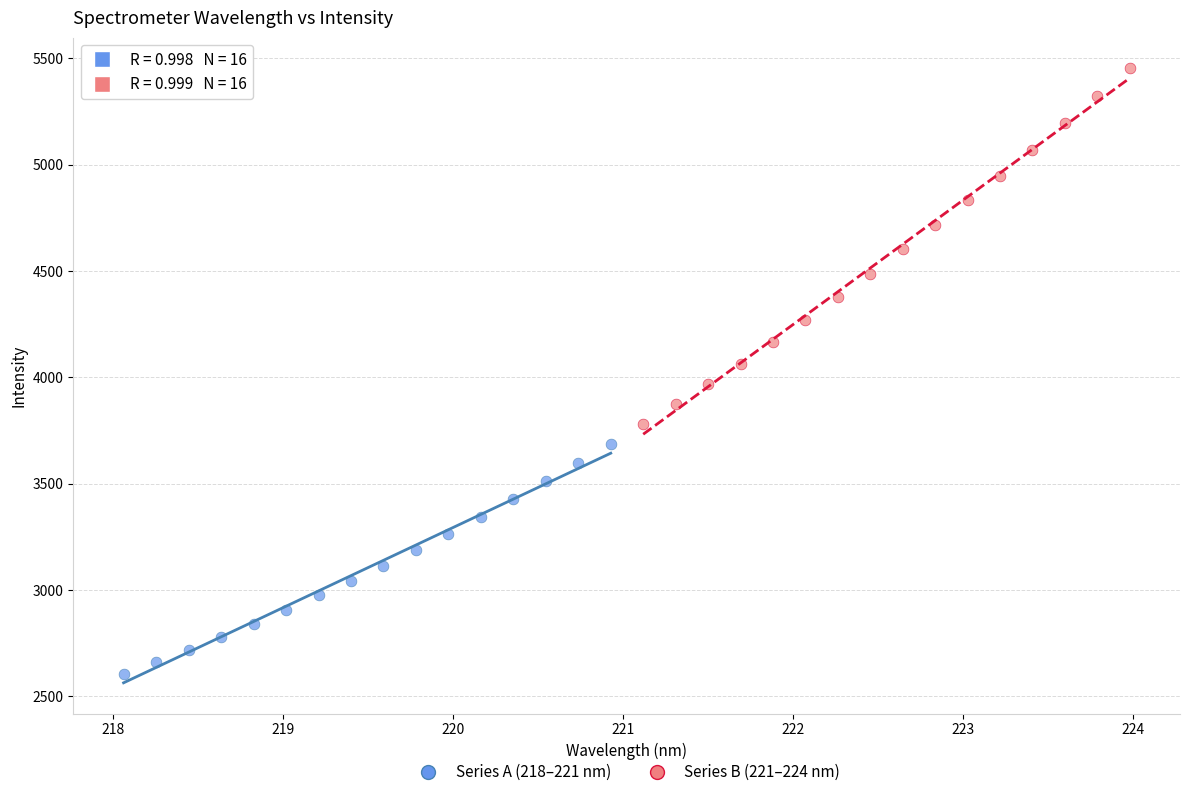

Which series reaches the maximum Y coordinate?

Series B (221–224 nm)